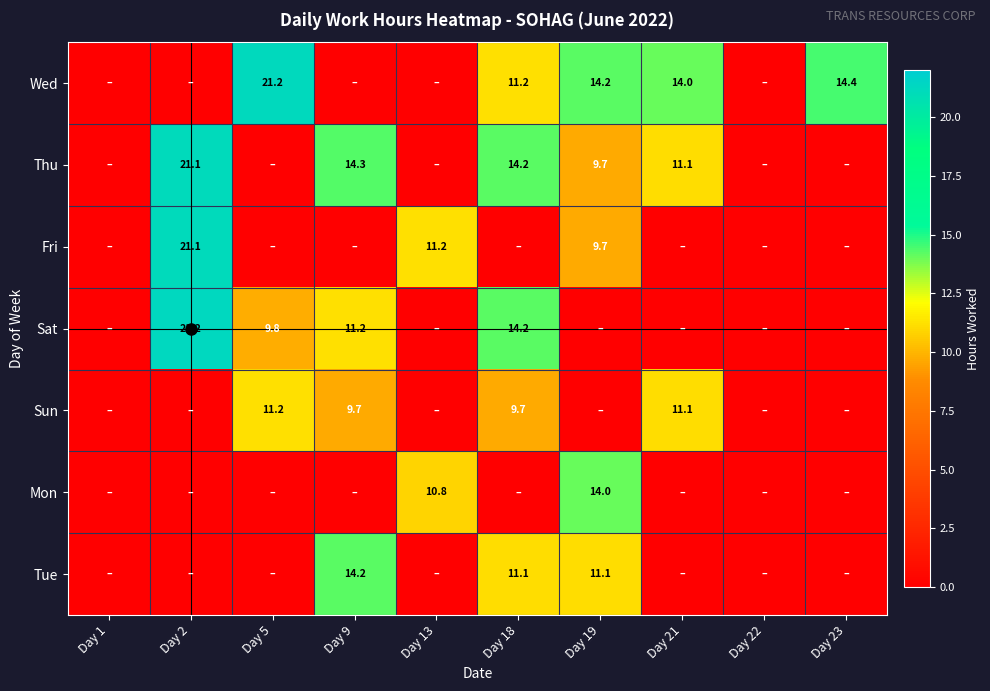

The Mon series shows 0.0 at Day 5. True or false?

True